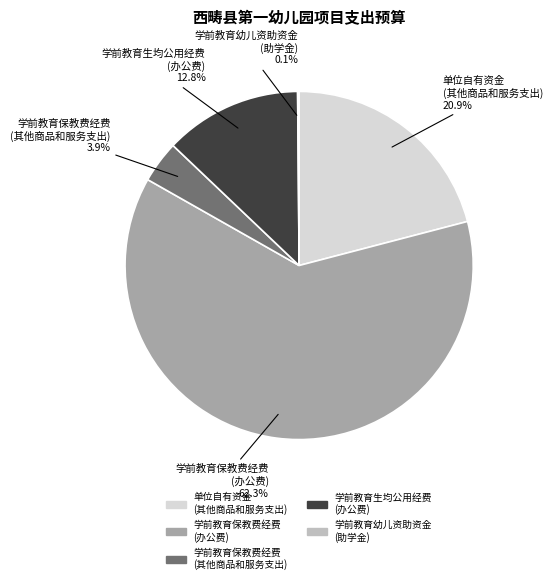

What is the majority slice?

学前教育保教费经费 (办公费)